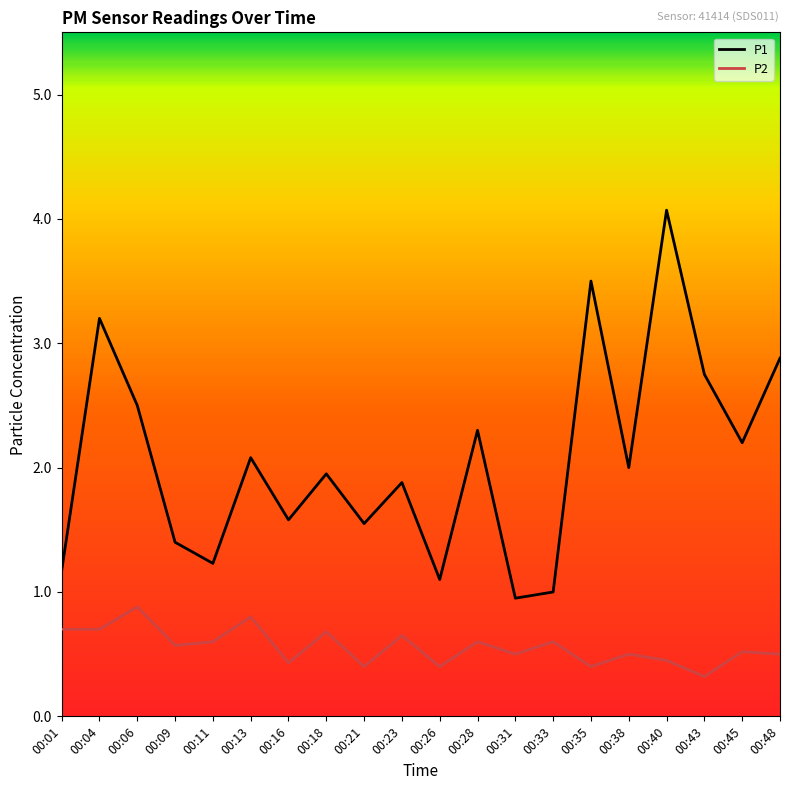

What is the maximum value shown in the chart?

4.1